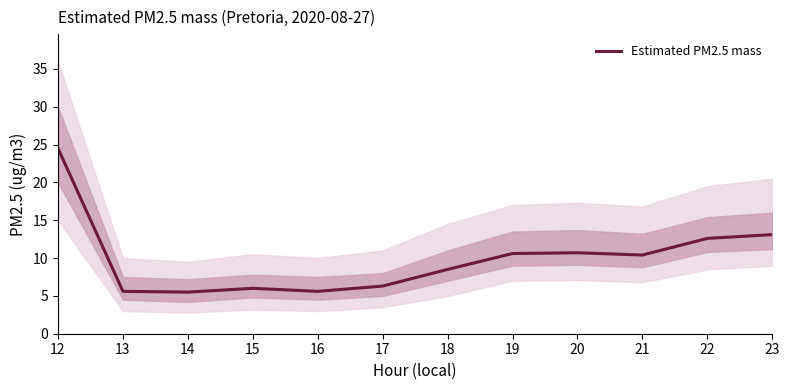

List the labels in order of value, smallest first.

14, 13, 16, 15, 17, 18, 21, 19, 20, 22, 23, 12